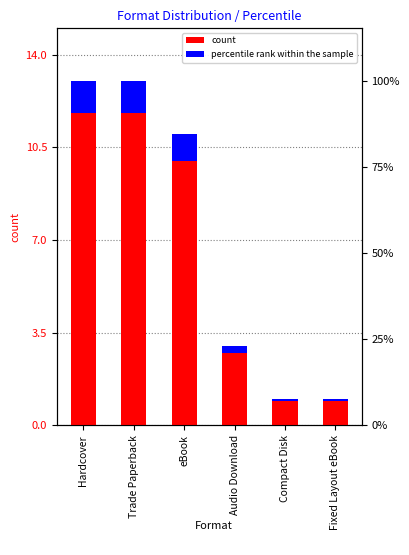

What is the label of the 5th bar from the left?

Compact Disk